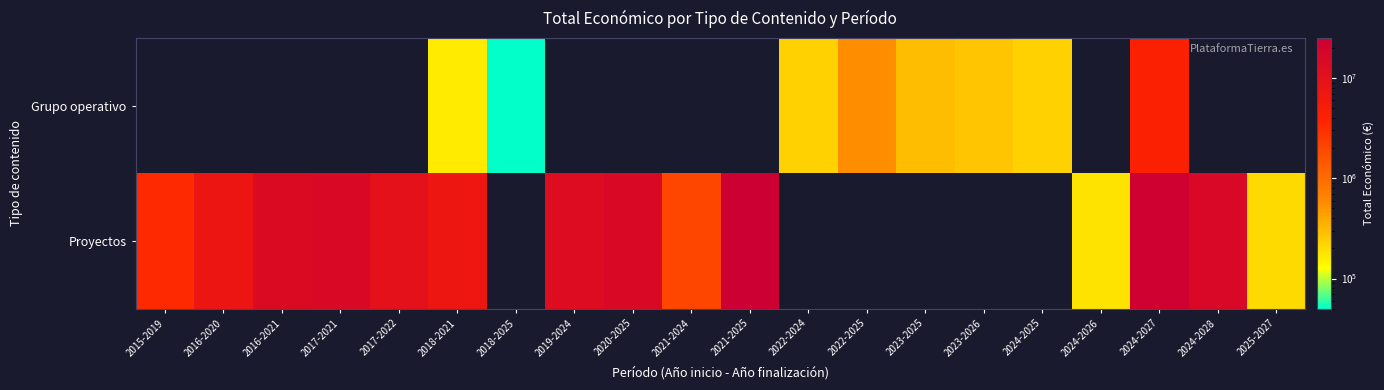

Which label corresponds to the largest value in the chart?

2021-2025